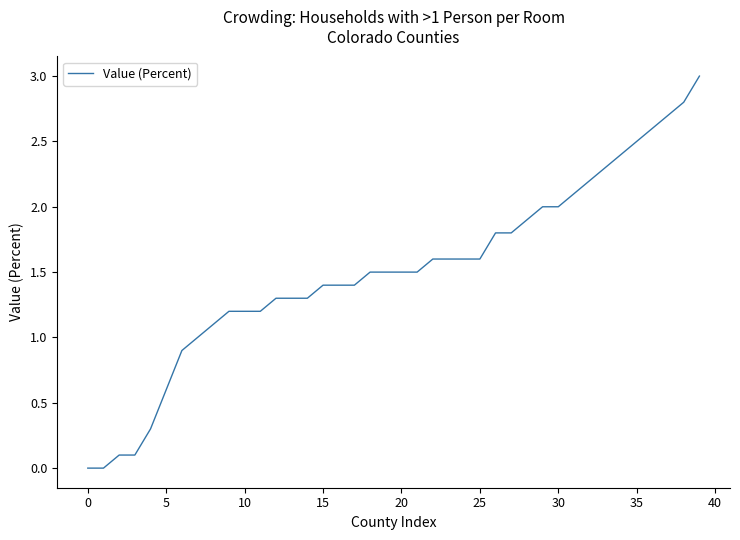

Is this an area chart (filled region under the line)?

No